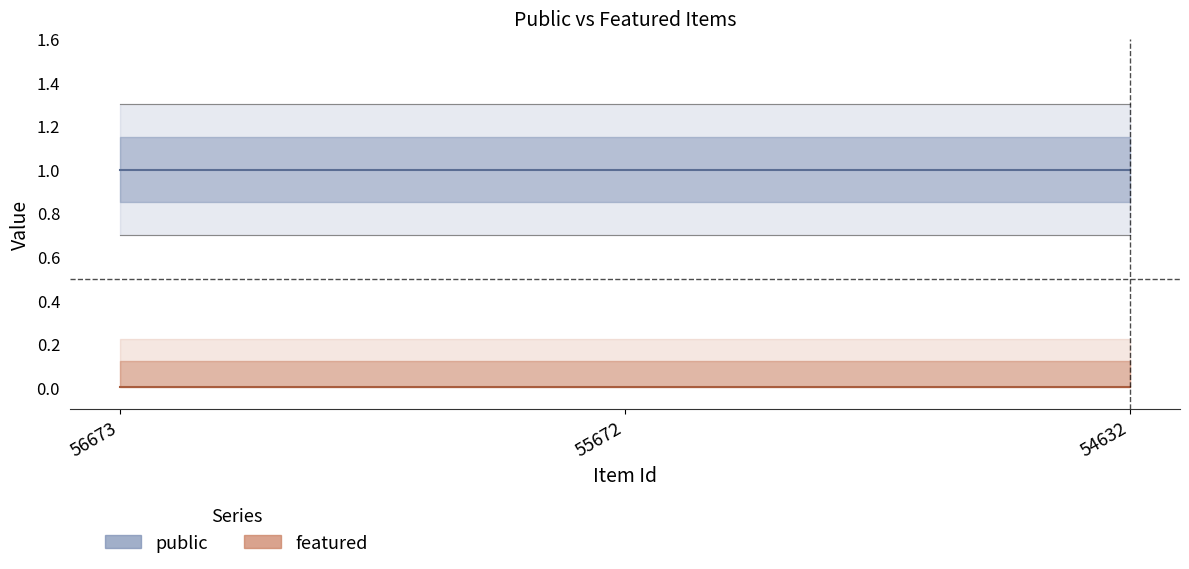

Rank the series at 55672 from lowest to highest value.

featured, public